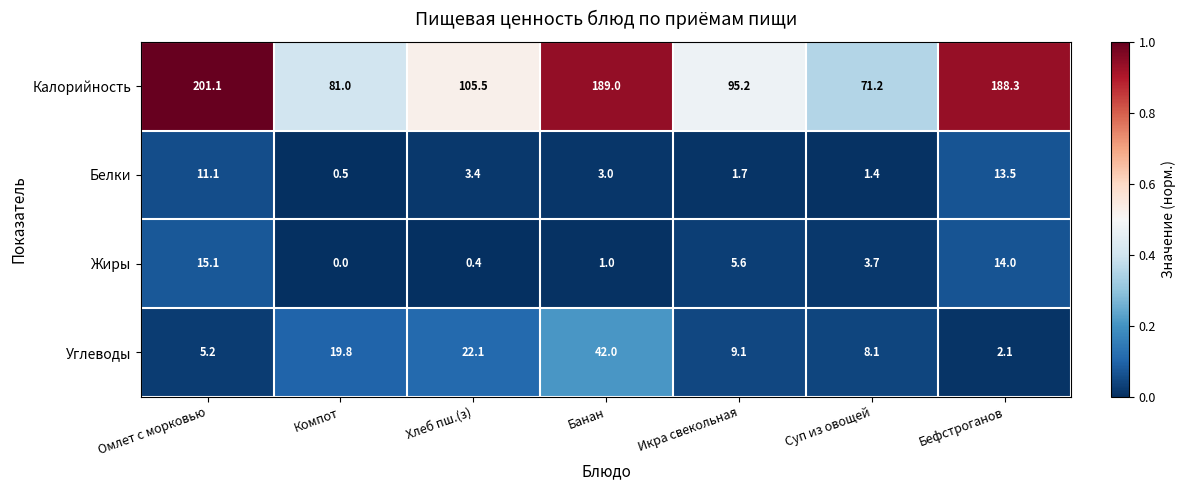

Which series has the largest range (max minus min)?

Калорийность